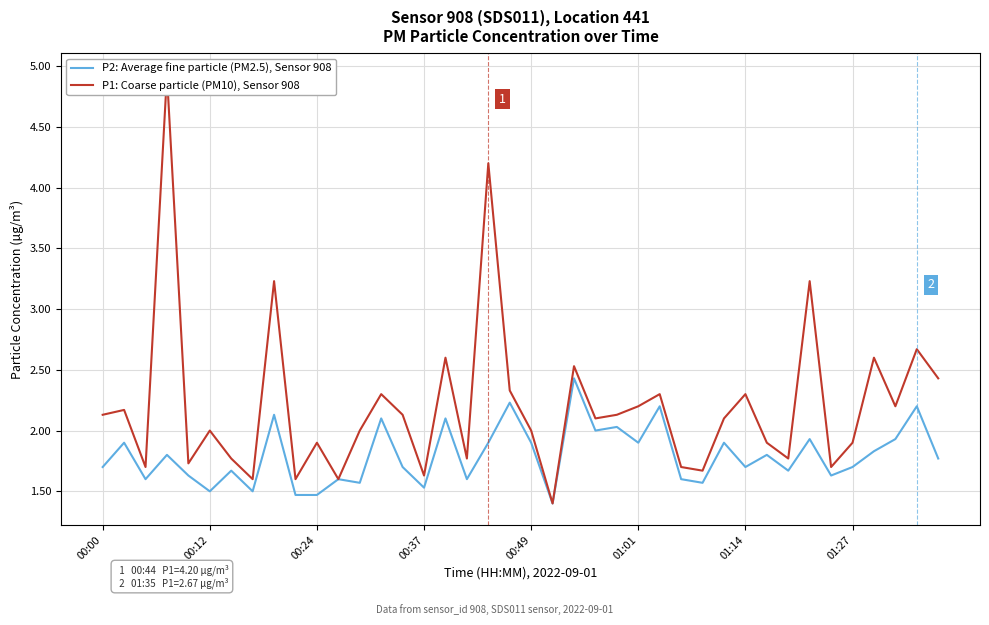

What is the difference between the maximum and minimum values in the P1: Coarse particle (PM10), Sensor 908 series?

3.5